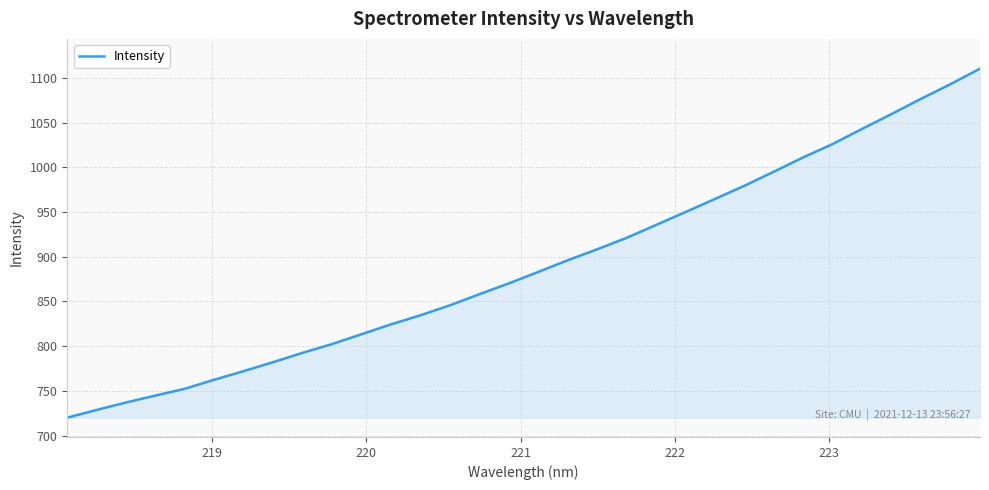

What is the difference between the maximum and minimum values?

390.2